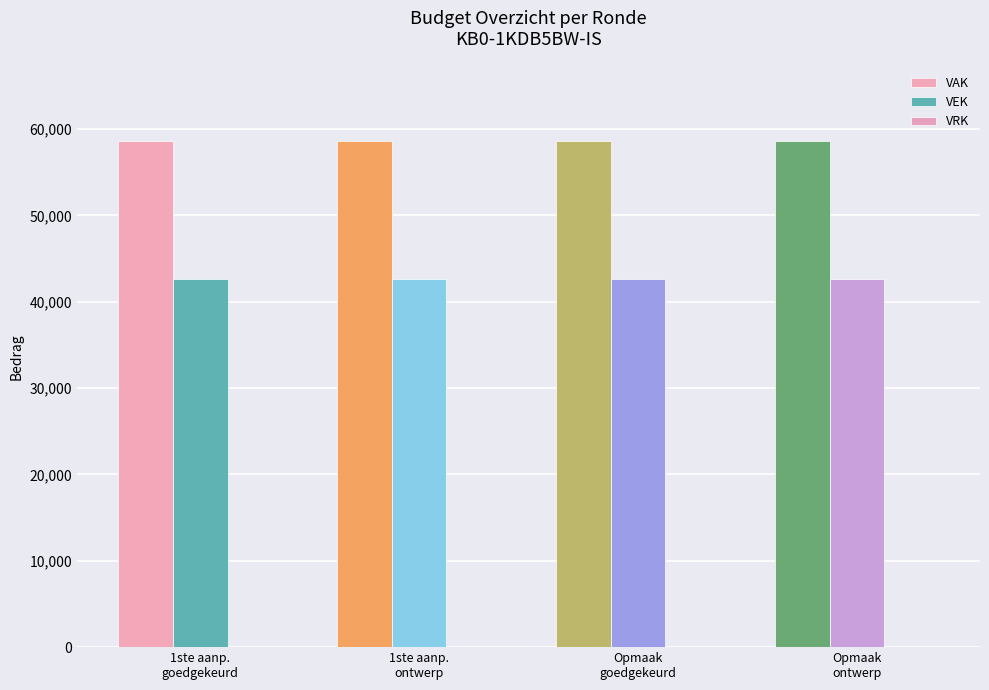

At which label does VEK reach its peak?

1ste aanp.
goedgekeurd